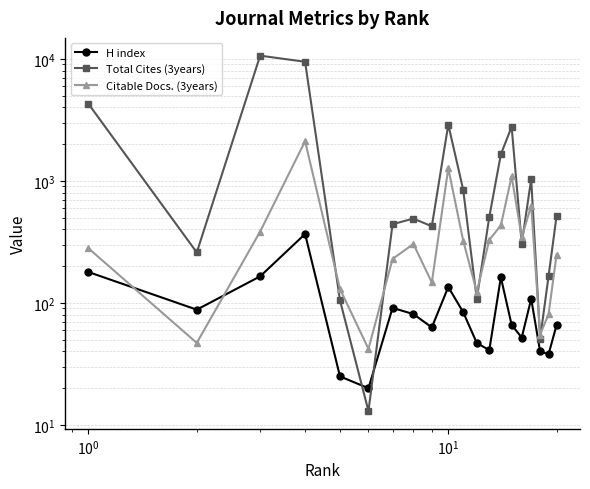

Rank the series by their average value, from highest to lowest.

Total Cites (3years), Citable Docs. (3years), H index